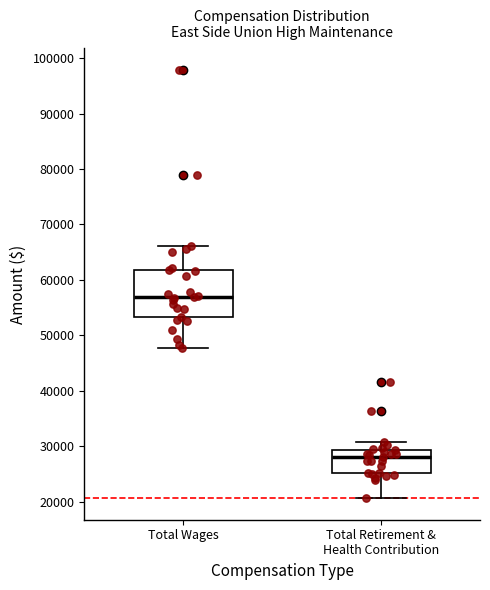

Reading left to right, read every box against the y-axis: the position of its median line, the range the box covers, and the ends of its whiskers. The values are not printed on the chart, so give them approximately, as read against the axis.

Total Wages: median 57000, box 53000 to 62000, whiskers 48000 to 66000
Total Retirement & Health Contribution: median 28000, box 25000 to 29000, whiskers 21000 to 31000